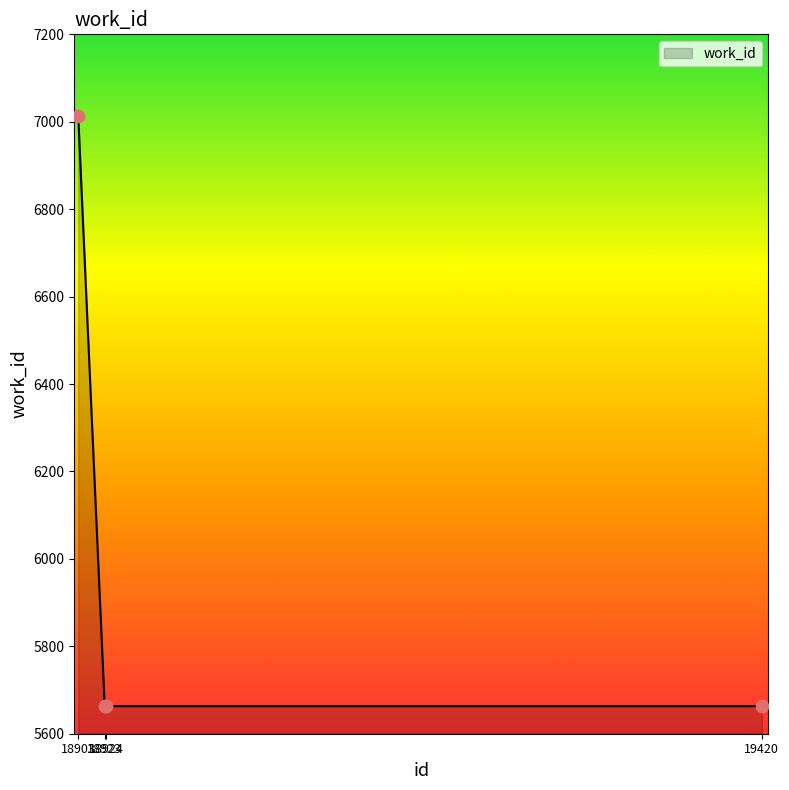

What is the sum of all values?

24002